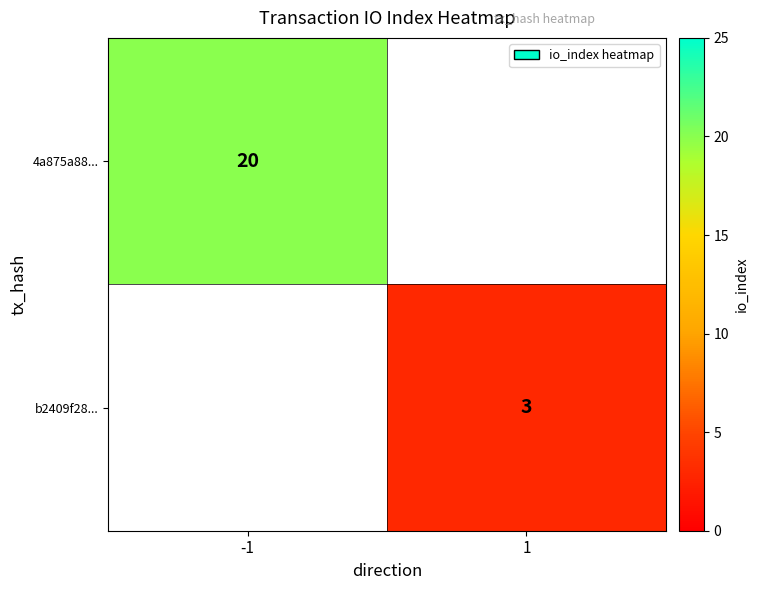

Is it true that 4a875a88... equals 5 at -1?

False